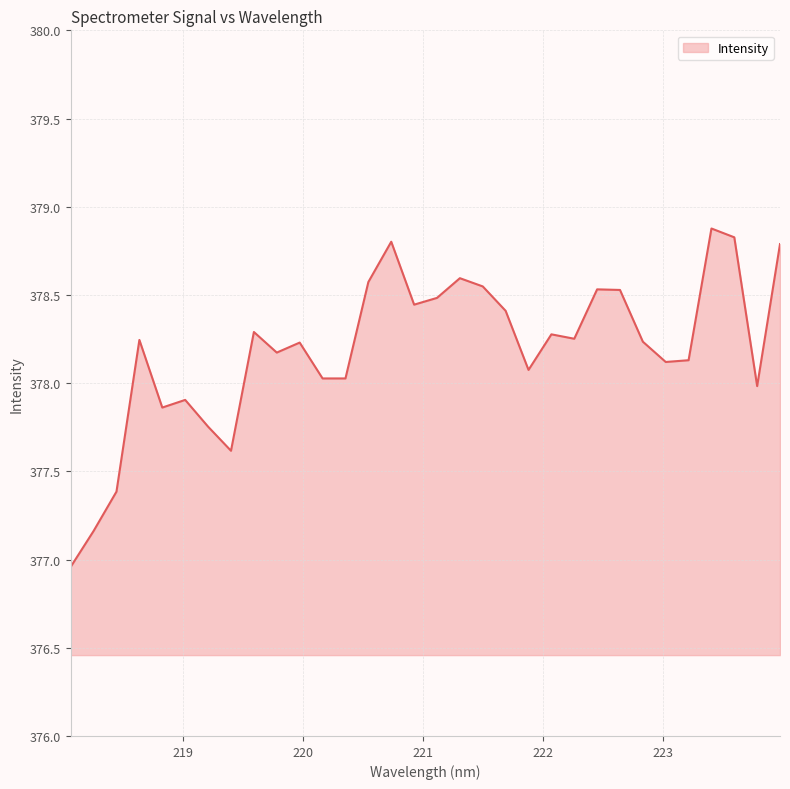

How many lines are shown in the chart?

1